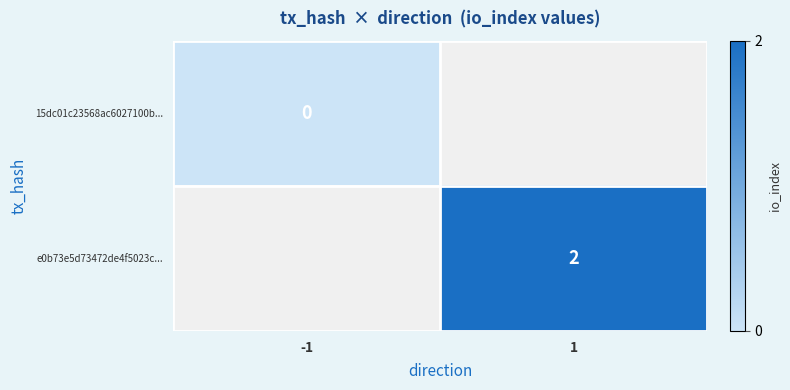

The e0b73e5d73472de4f5023c... series shows 3 at 1. True or false?

False